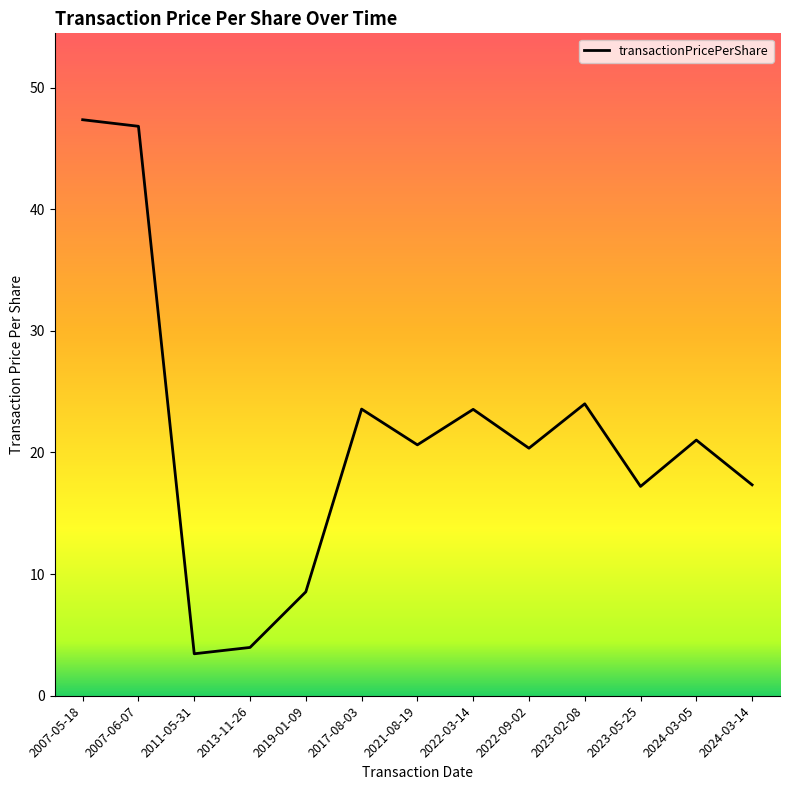

Is this an area chart (filled region under the line)?

No